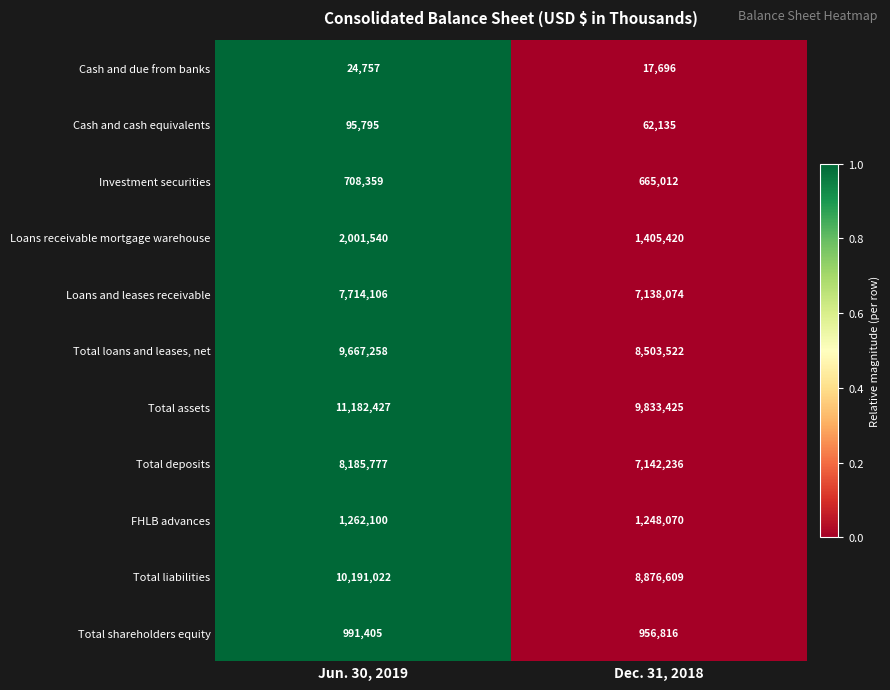

List the series in order of their peak value, highest first.

Total assets, Total liabilities, Total loans and leases, net, Total deposits, Loans and leases receivable, Loans receivable mortgage warehouse, FHLB advances, Total shareholders equity, Investment securities, Cash and cash equivalents, Cash and due from banks